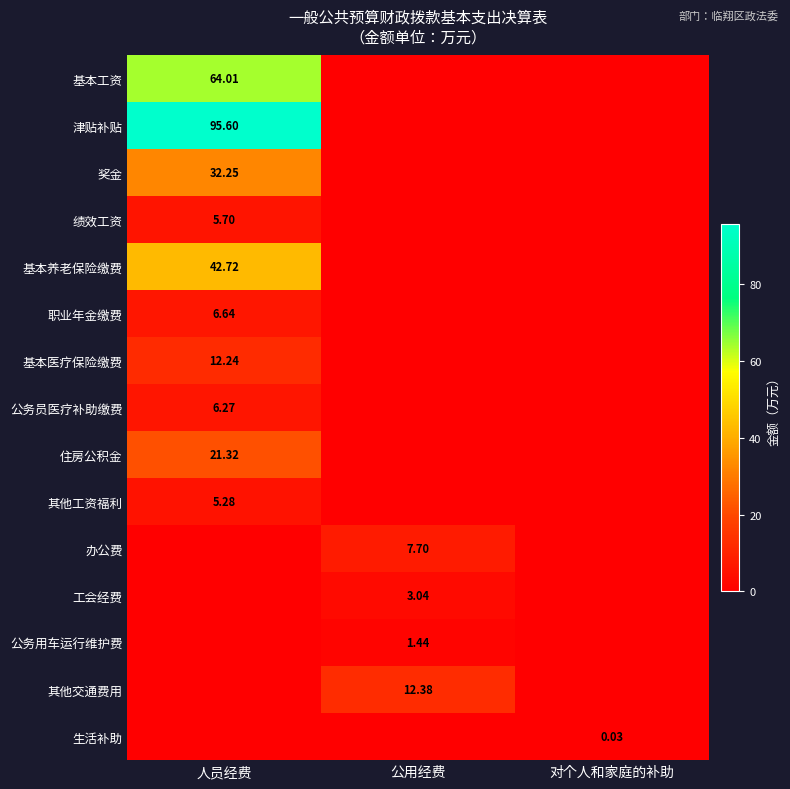

Which has a higher value, 人员经费 or 公用经费?

人员经费